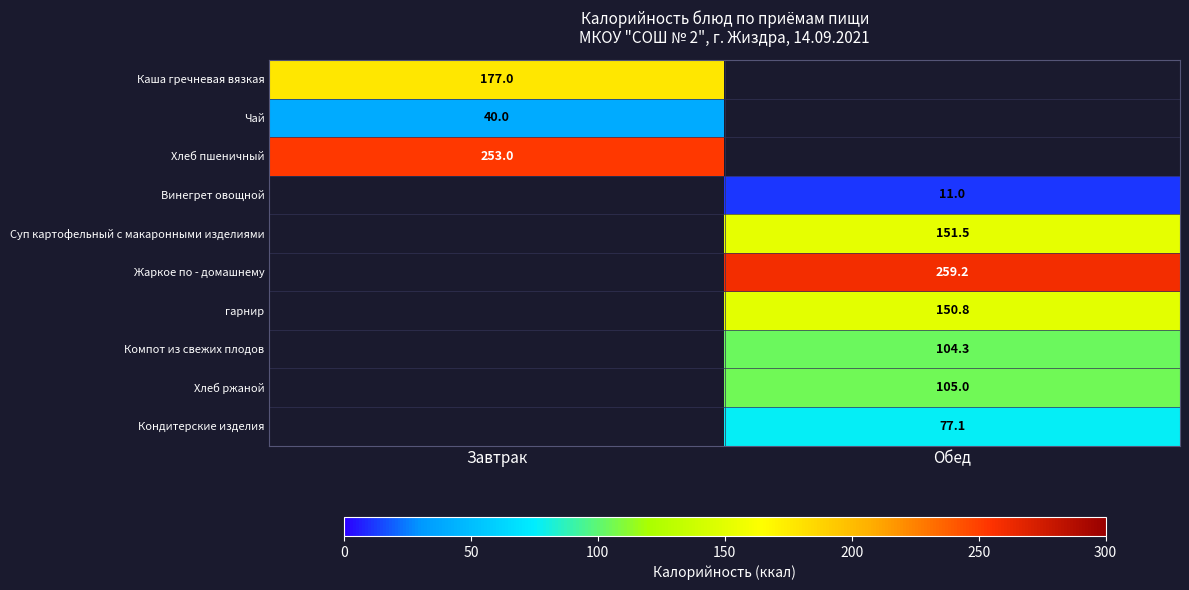

What is the minimum value shown in the chart?

11.0